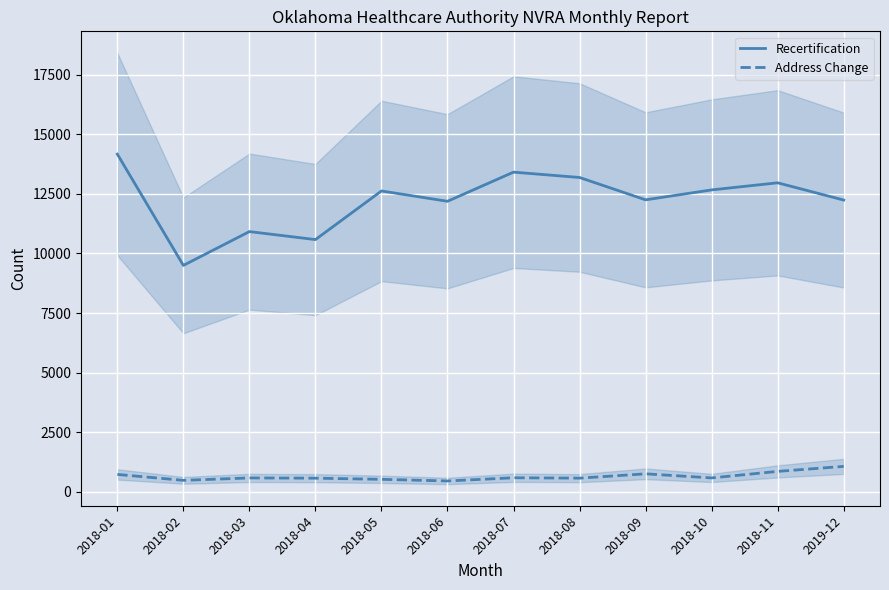

Rank the series by their average value, from lowest to highest.

Address Change, Recertification